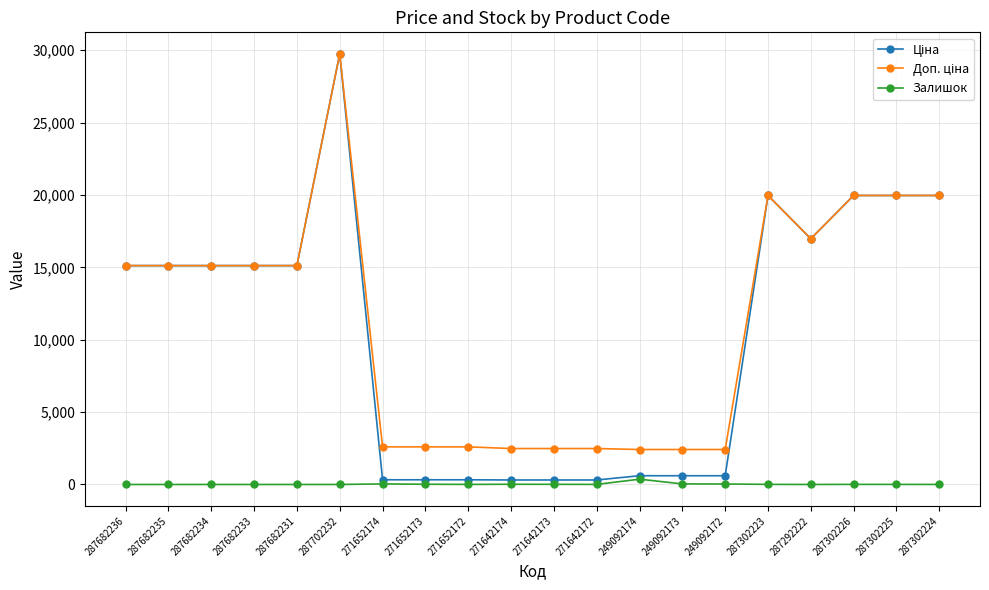

At which category is the sum across all series the highest?

287702232